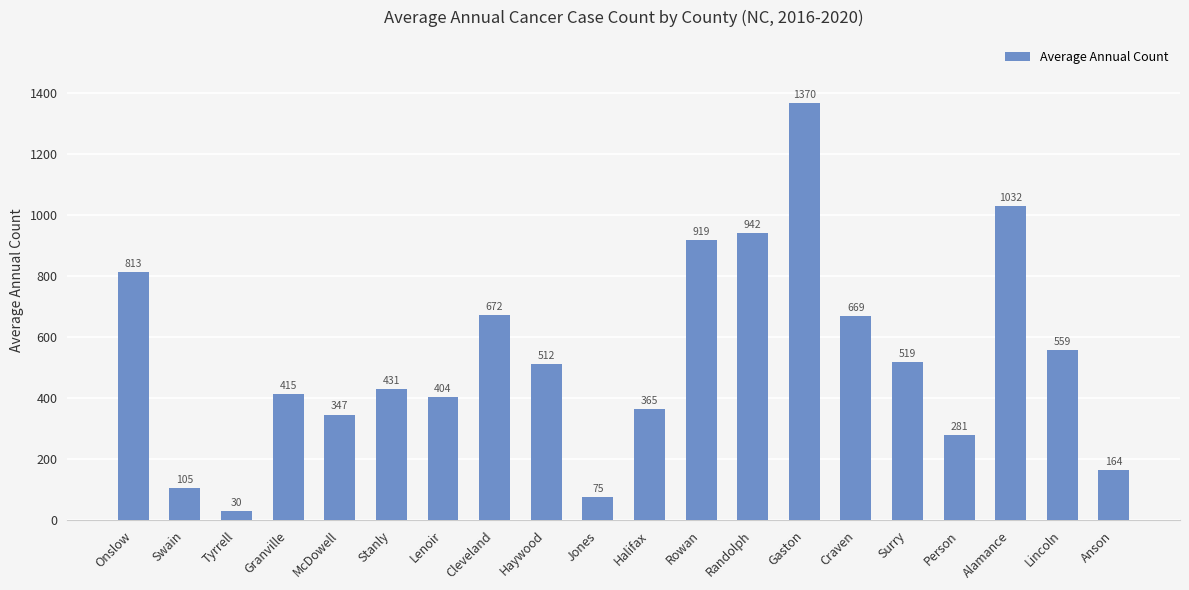

What is the label of the 2nd bar from the left?

Swain